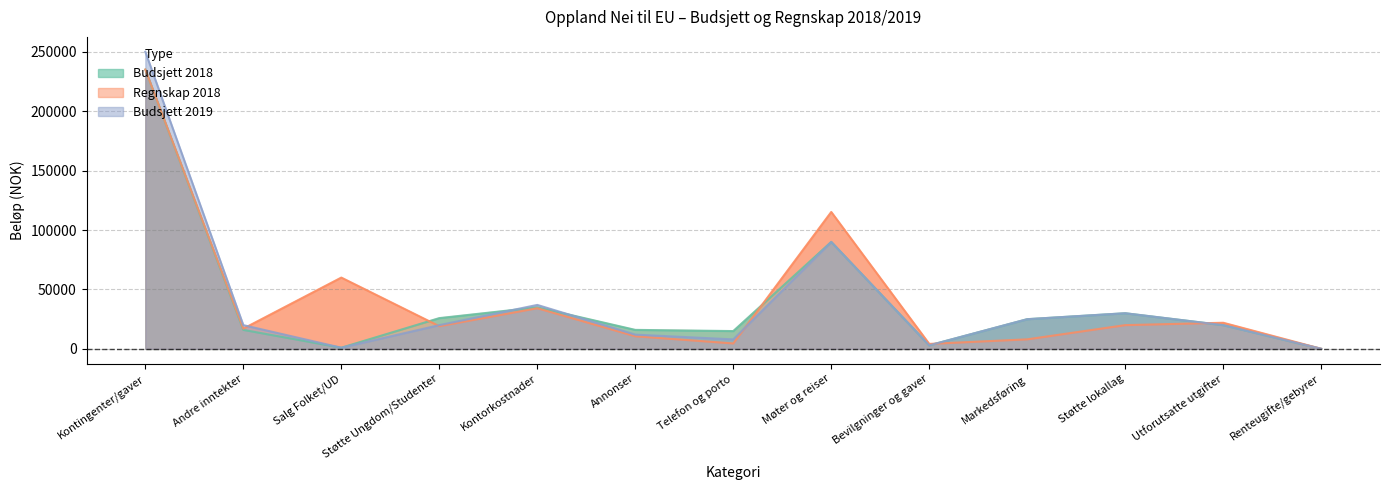

Rank the categories by Budsjett 2018 value from lowest to highest.

Renteugifte/gebyrer, Salg Folket/UD, Bevilgninger og gaver, Telefon og porto, Andre inntekter, Annonser, Utforutsatte utgifter, Markedsføring, Støtte Ungdom/Studenter, Støtte lokallag, Kontorkostnader, Møter og reiser, Kontingenter/gaver